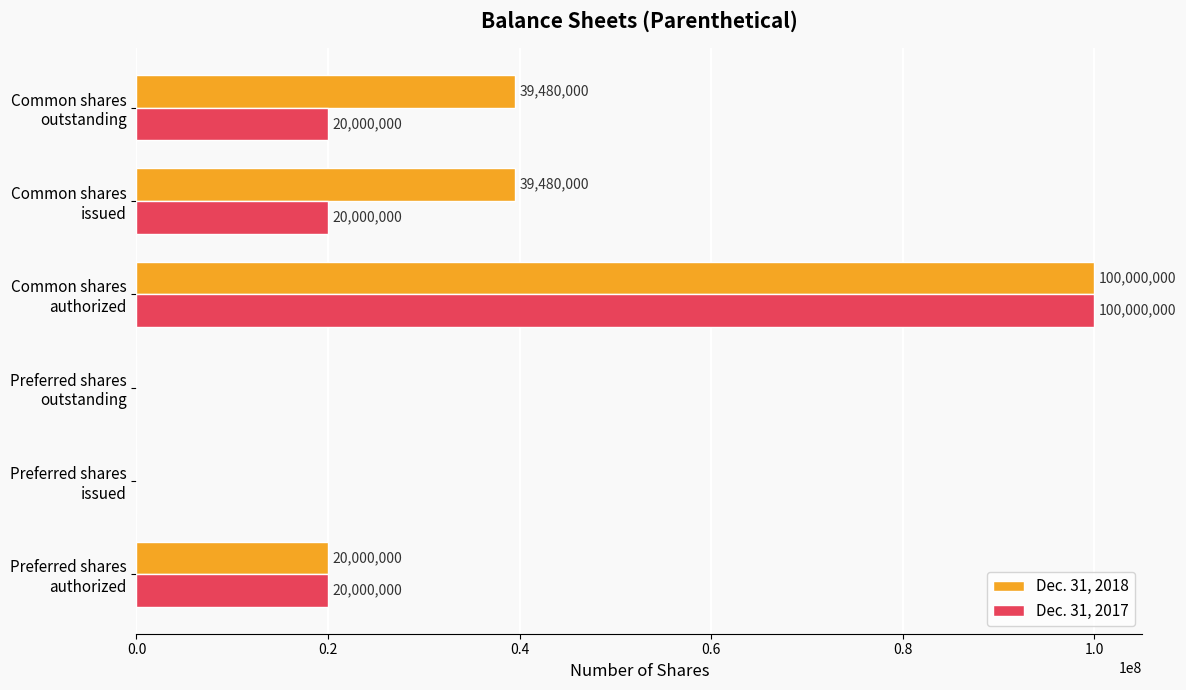

At which category is the sum across all series the highest?

Common shares
authorized